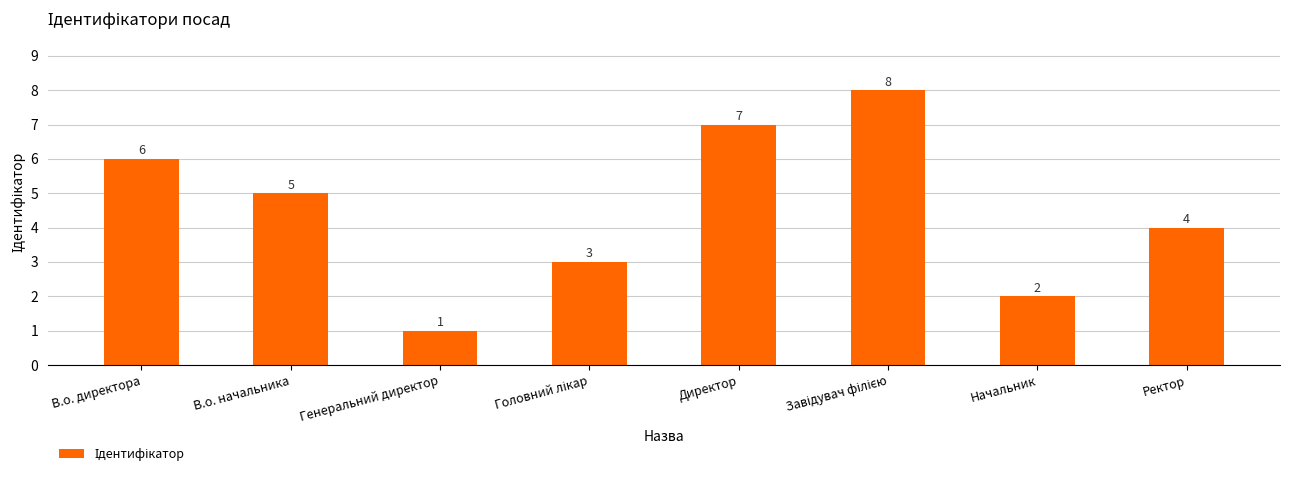

Is it true that the value at Генеральний директор is 2?

False